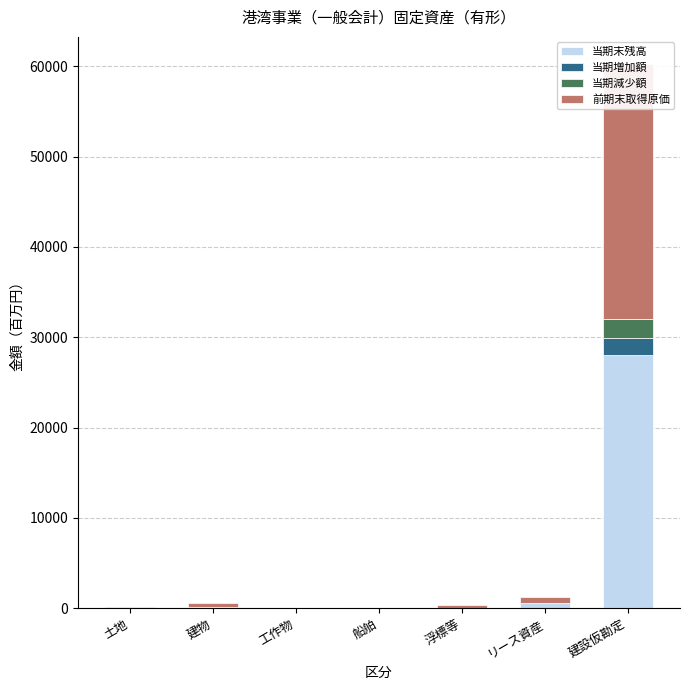

At which category does the chart reach its peak across all series?

建設仮勘定